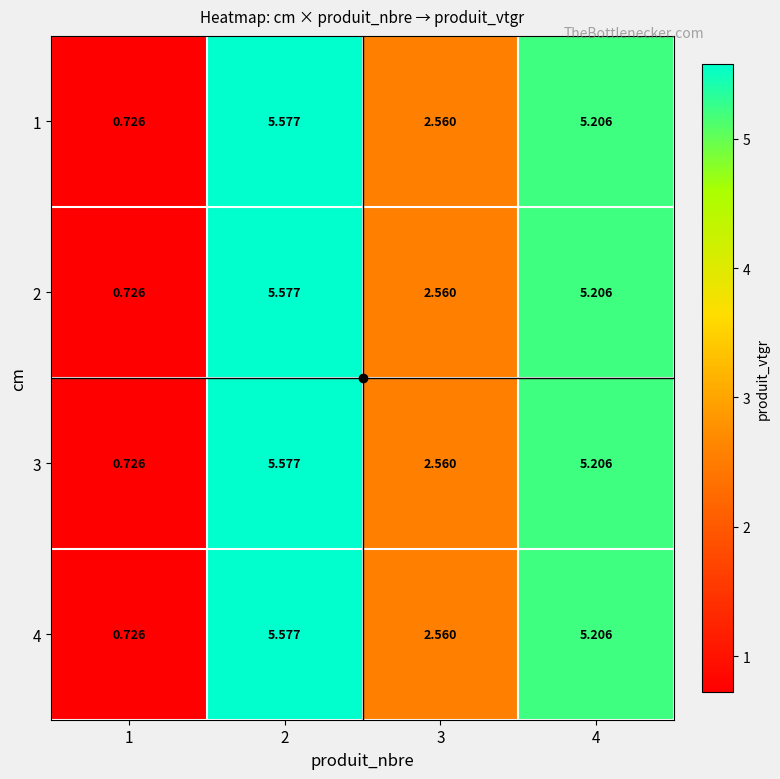

Is the value of 3 at 3 greater than the value of 2 at 4?

No